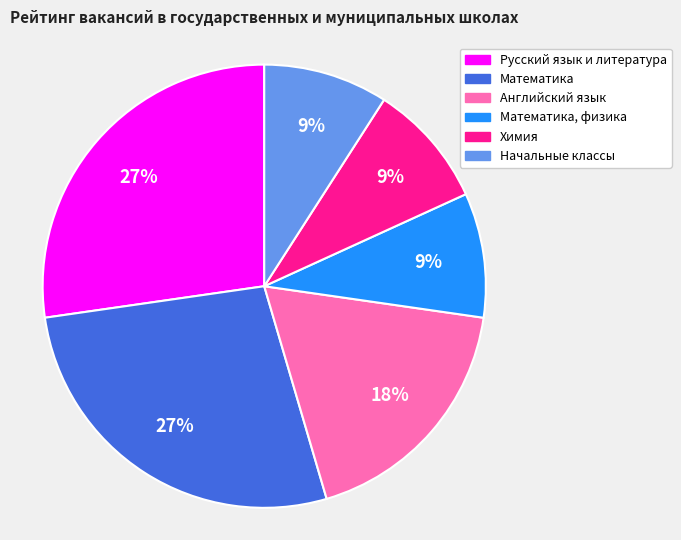

Combined, do Химия and Математика account for over 50%?

No